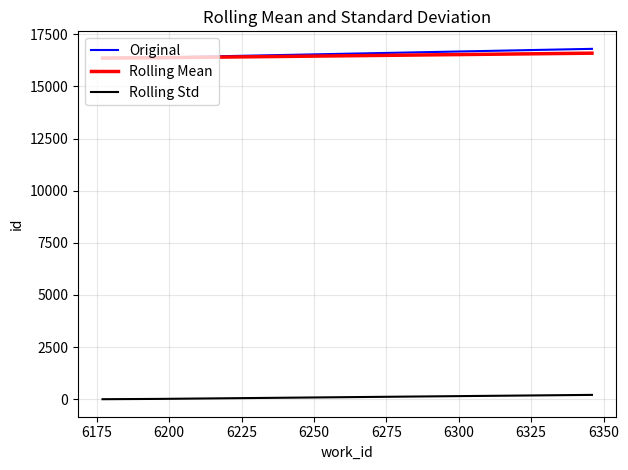

What is the maximum value shown in the chart?

16803